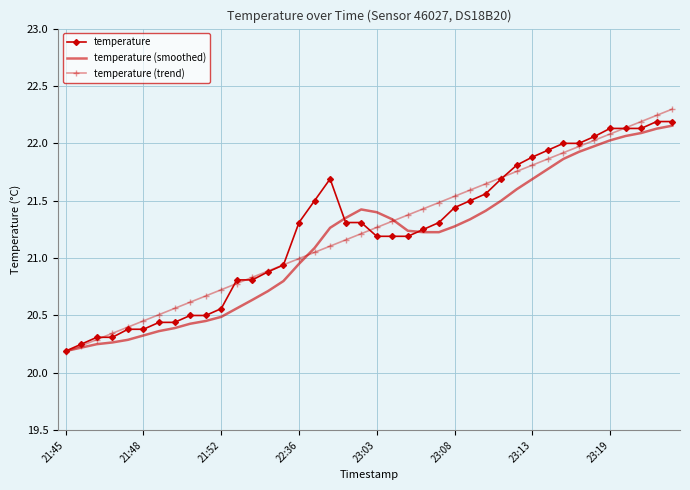

Which series has the largest range (max minus min)?

temperature (trend)